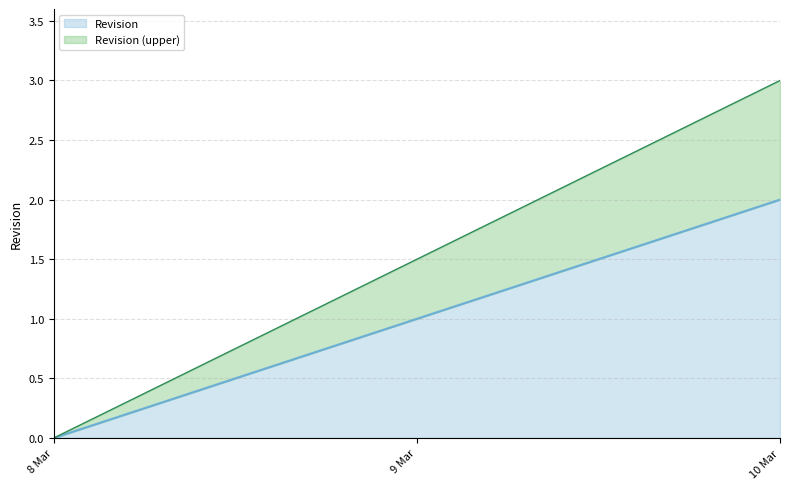

What is the value of the 3rd point from the left?

2